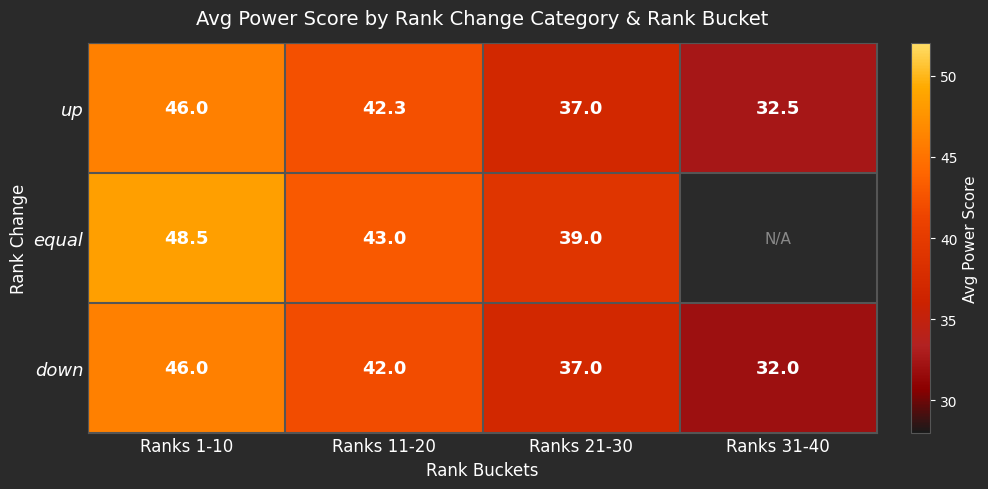

What is the spread (max minus min) of values at Ranks 1-10?

2.5